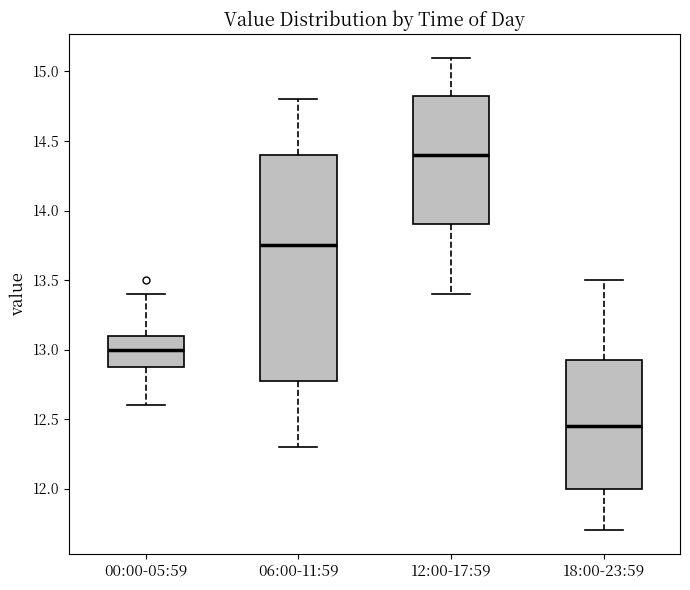

Reading left to right, transcribe this box plot: for each box, give where its median line is, the range the box spans, and where its two whiskers end, as read against the y-axis. The values are not printed on the chart, so give them approximately, as read against the axis.

00:00-05:59: median 13.00, box 12.90 to 13.10, whiskers 12.60 to 13.40
06:00-11:59: median 13.75, box 12.80 to 14.40, whiskers 12.30 to 14.80
12:00-17:59: median 14.40, box 13.90 to 14.85, whiskers 13.40 to 15.10
18:00-23:59: median 12.45, box 12.00 to 12.95, whiskers 11.70 to 13.50